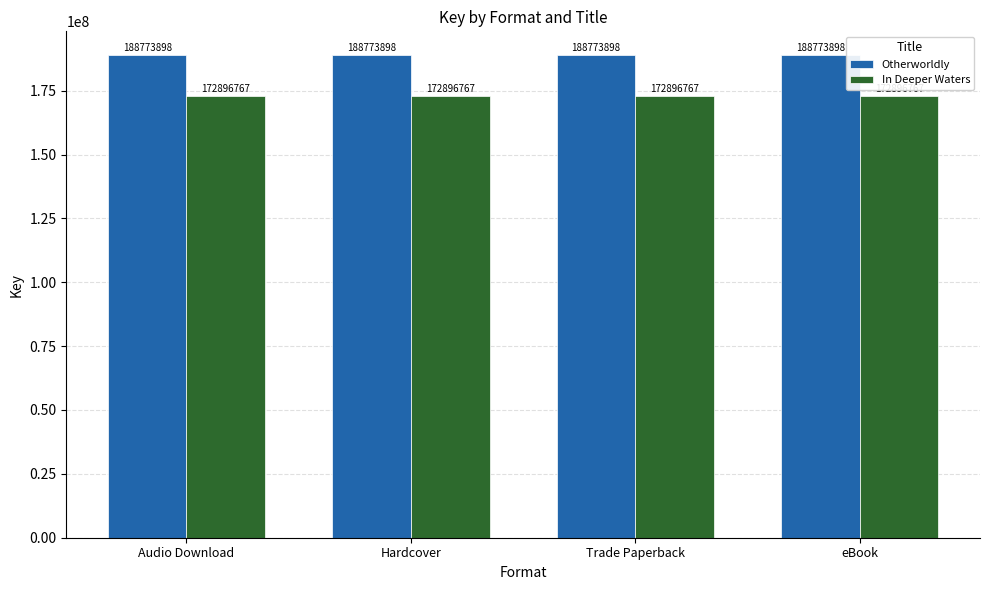

Is it true that Otherworldly equals 188773898 at Hardcover?

True